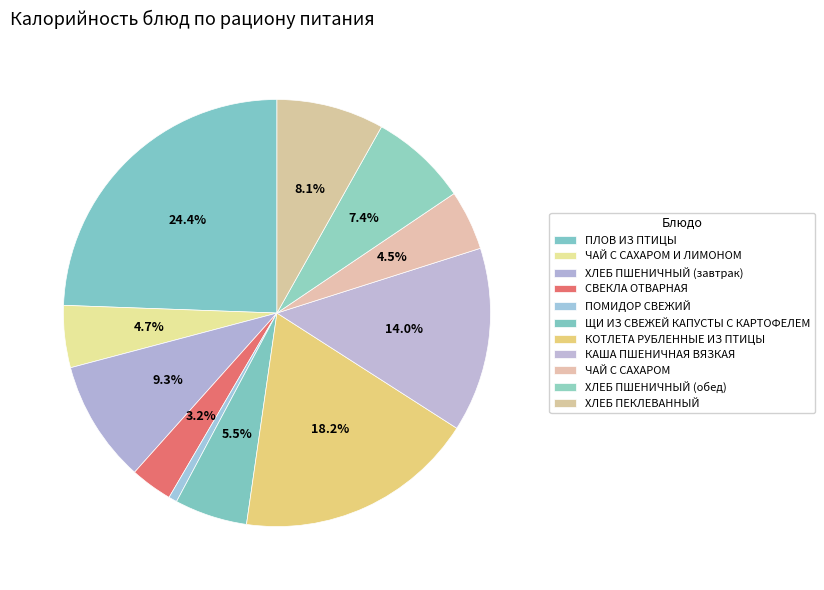

Which category has the biggest portion of the pie?

ПЛОВ ИЗ ПТИЦЫ